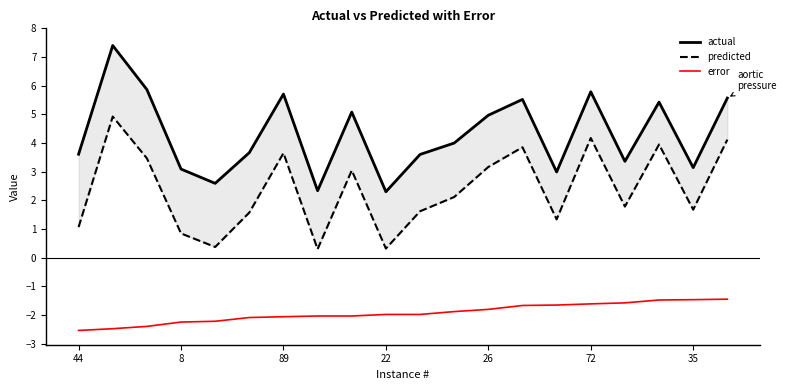

Is it true that error equals -2.0 at 22?

True